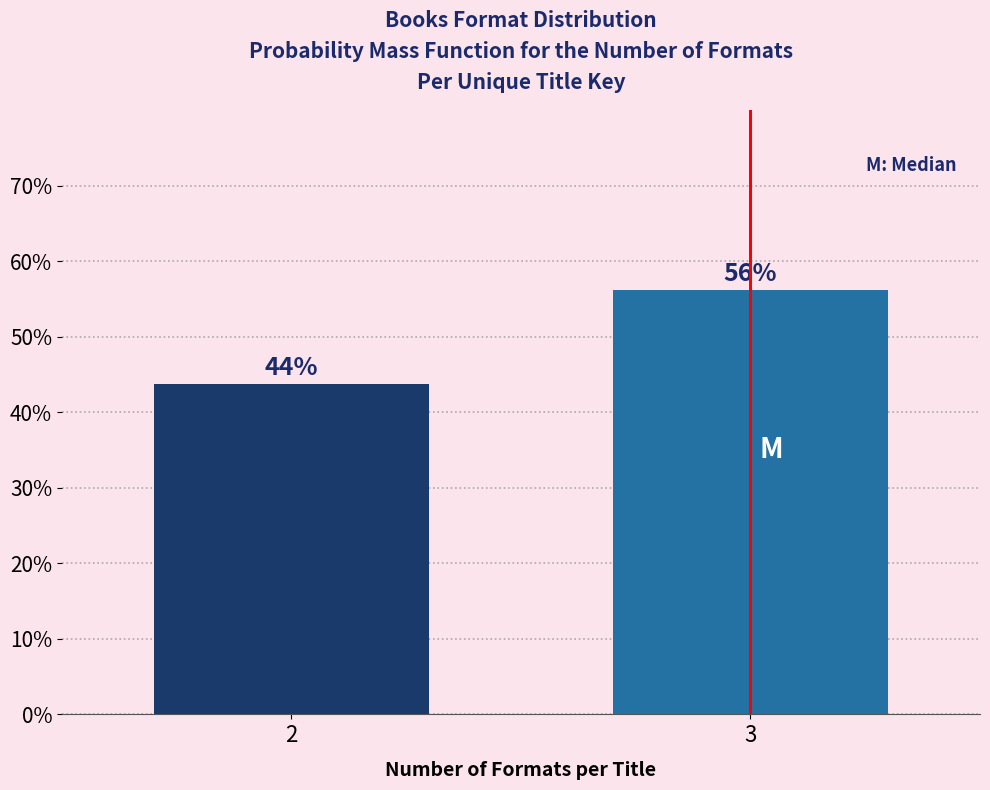

List the labels in order of value, smallest first.

2, 3